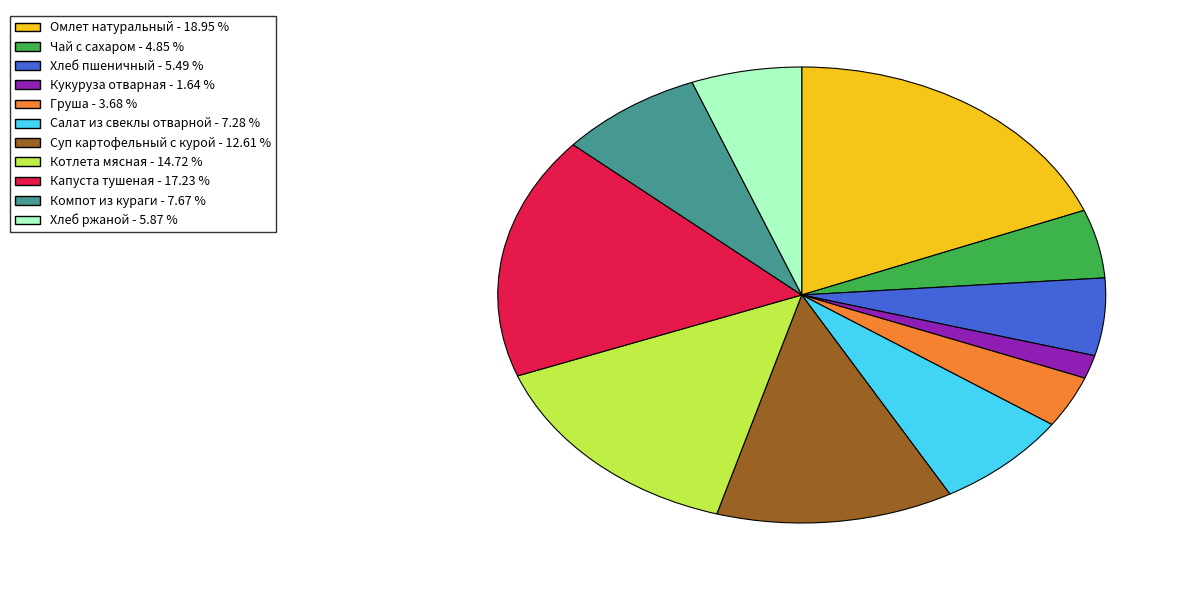

Which slice is the largest?

Омлет натуральный